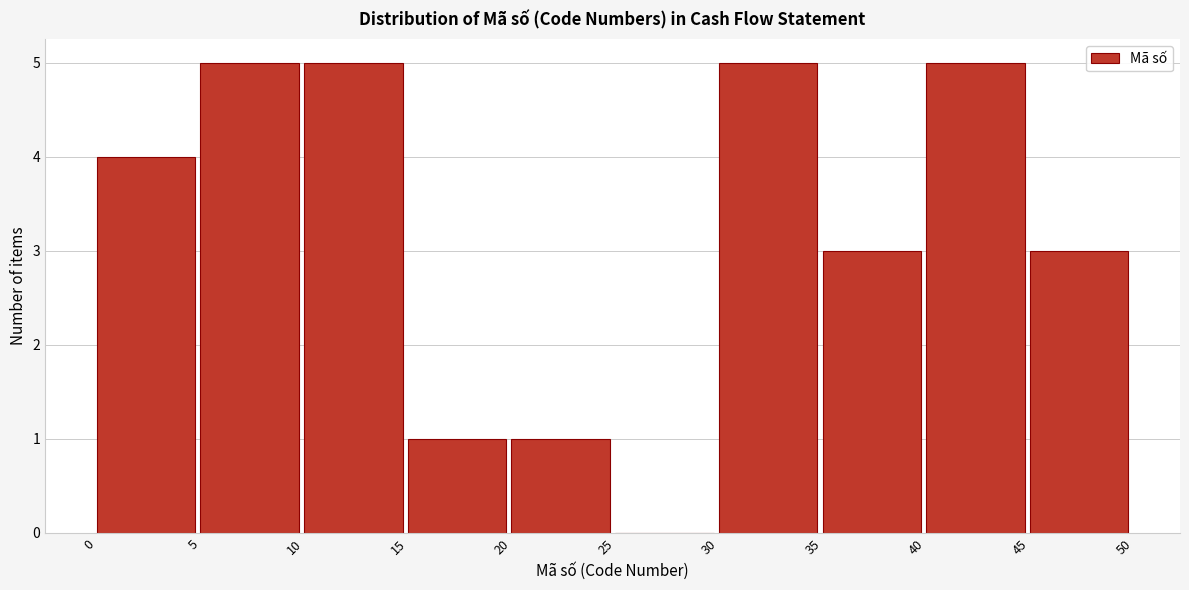

What is the height of the bar covering 20 to 25 on the x-axis? The values are not printed on the chart, so give them approximately, as read against the axis.

1